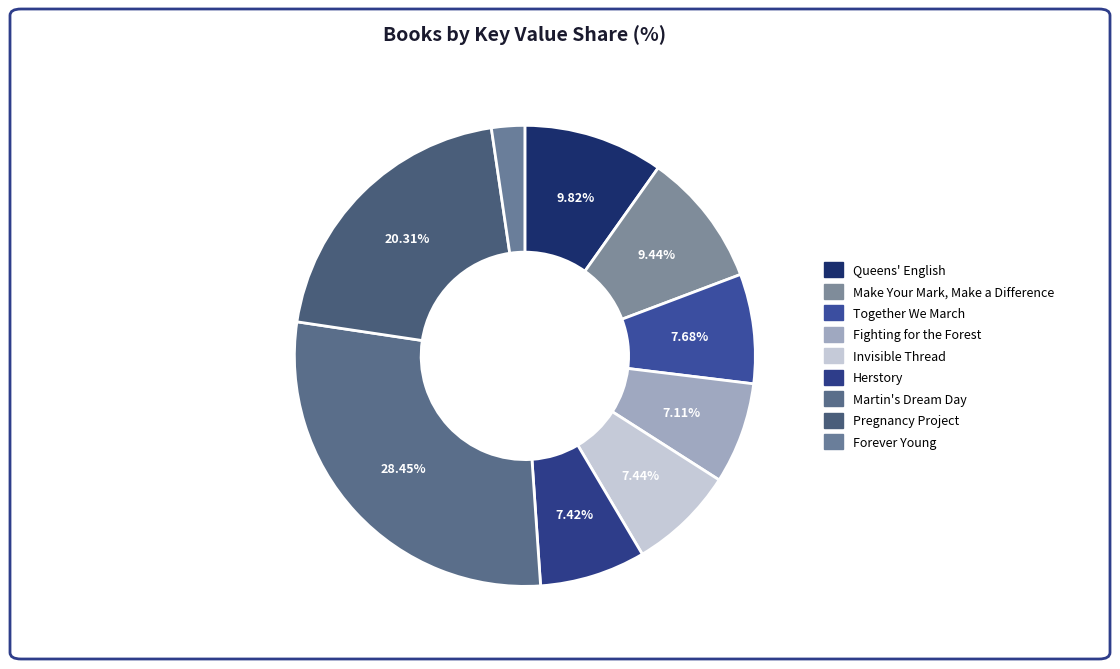

The Together We March slice represents 17% of the pie. True or false?

False